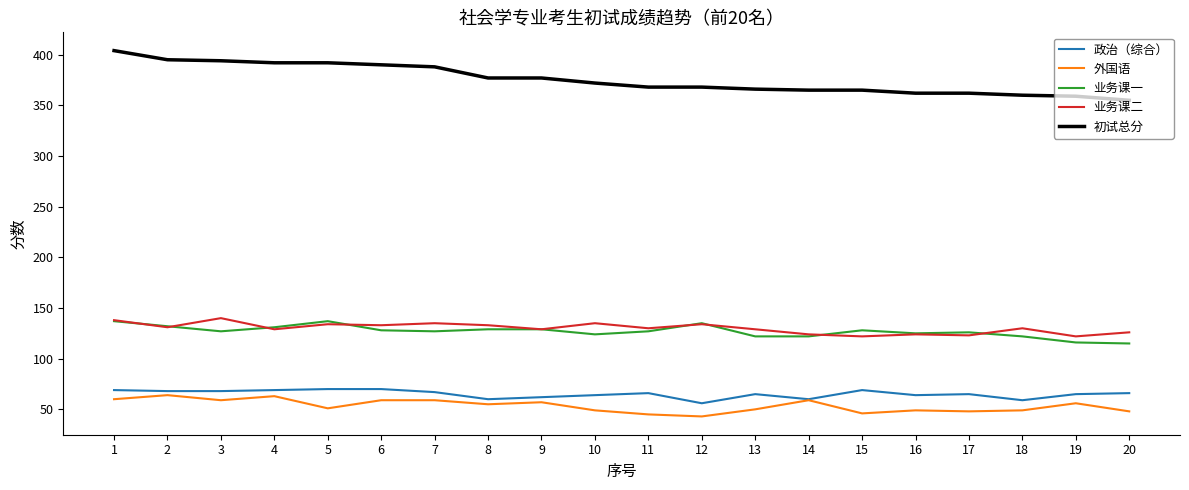

True or false: 业务课一 and 初试总分 cross at least once.

False